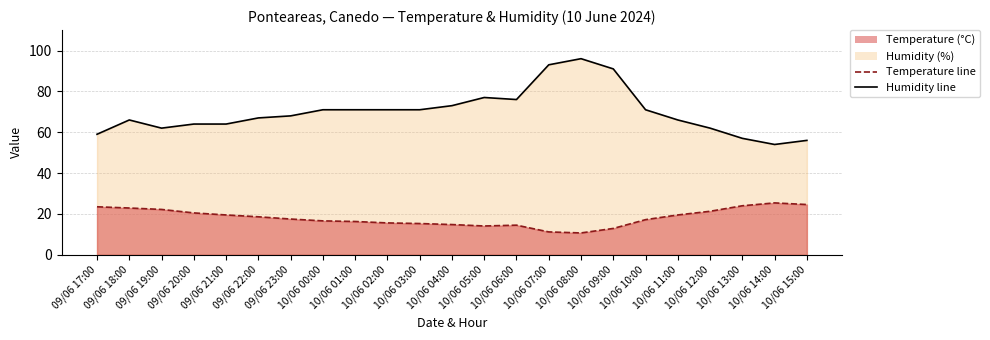

True or false: Humidity line and Temperature line cross at least once.

False